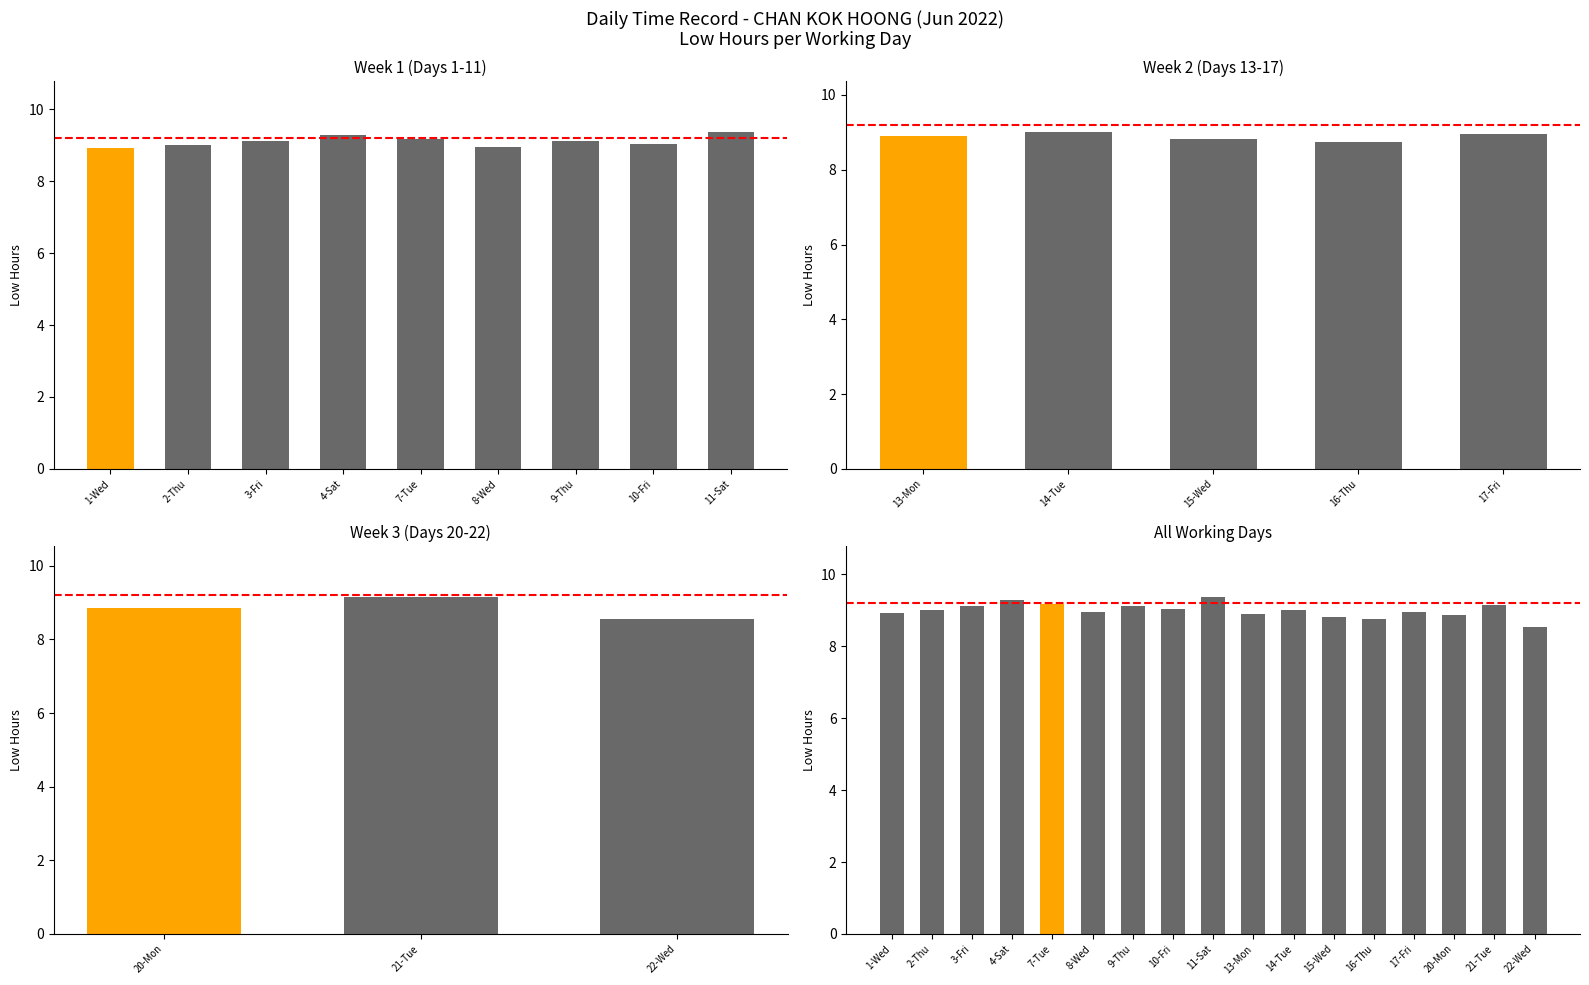

Does the chart contain any negative values?

No